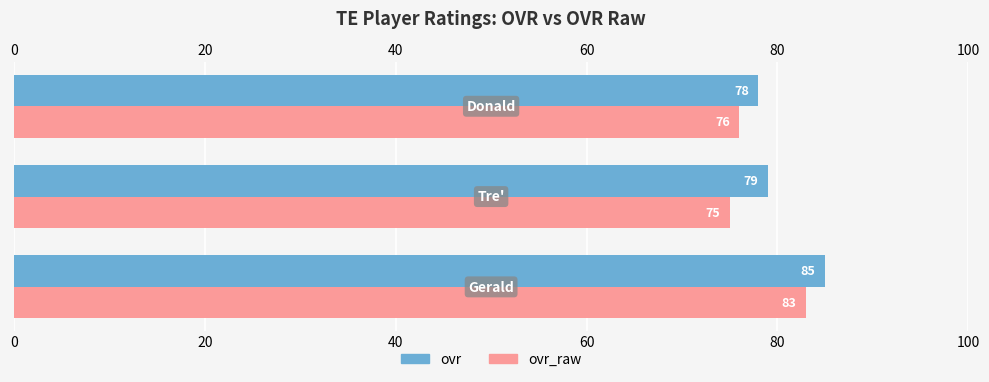

At how many categories does at least one series exceed 83?

1